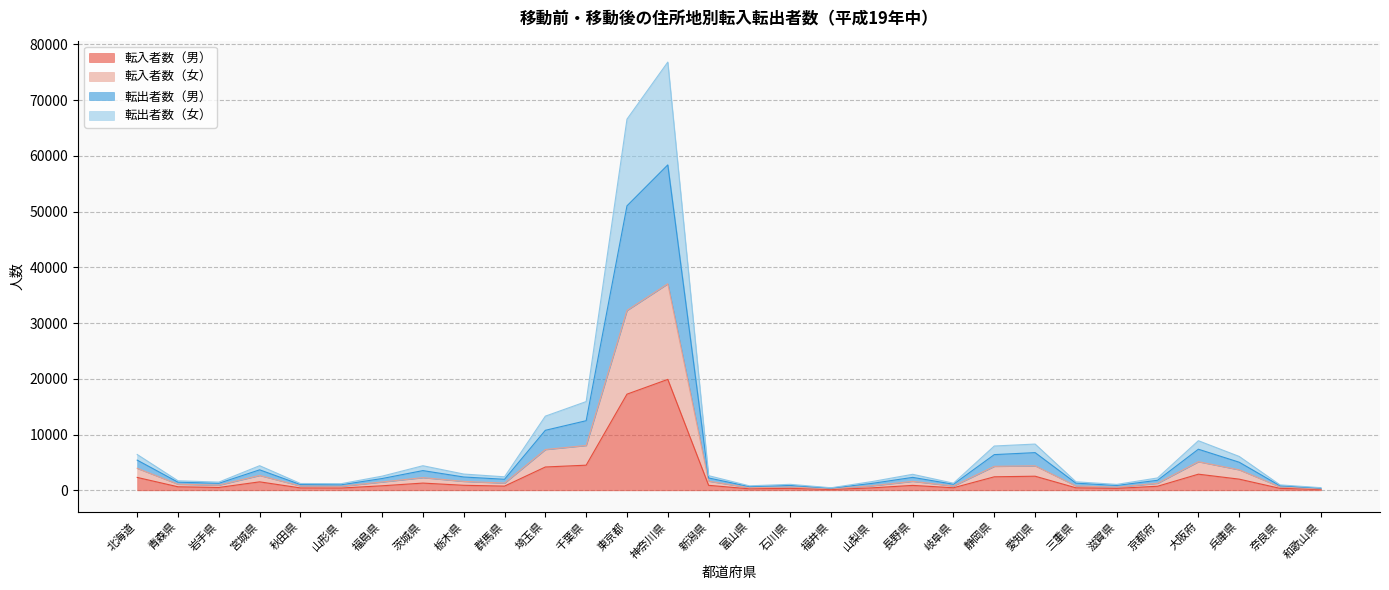

True or false: 転出者数（男） and 転入者数（女） intersect in this chart.

False